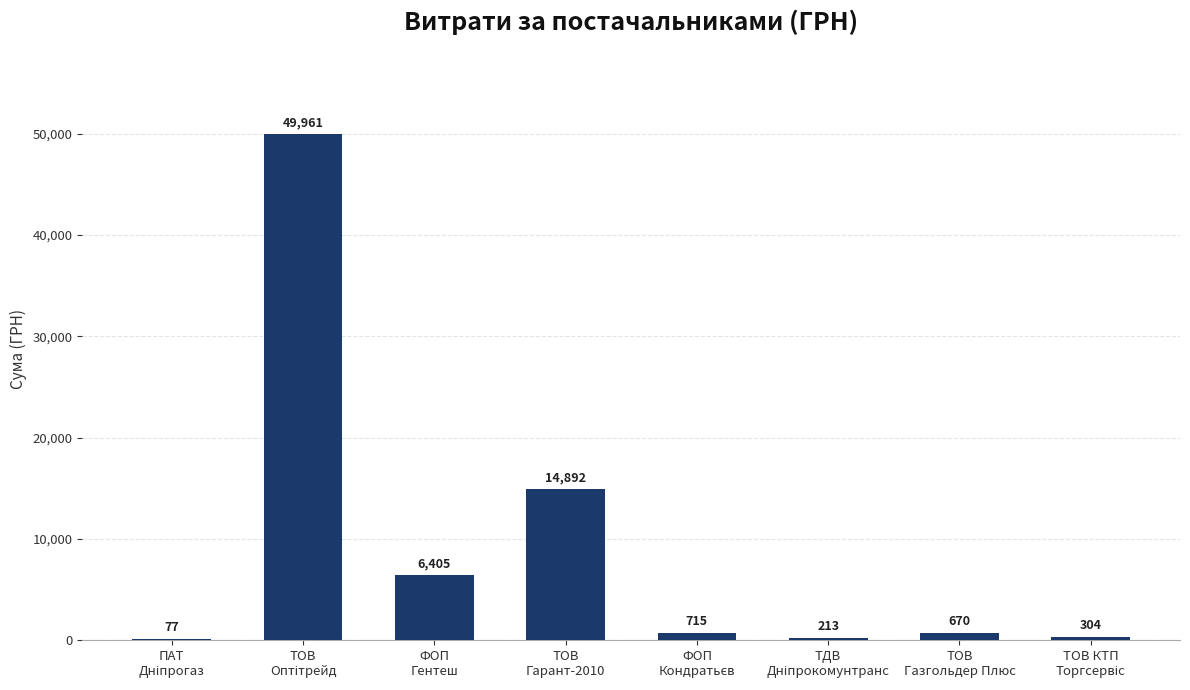

What is the maximum value shown in the chart?

49961.0